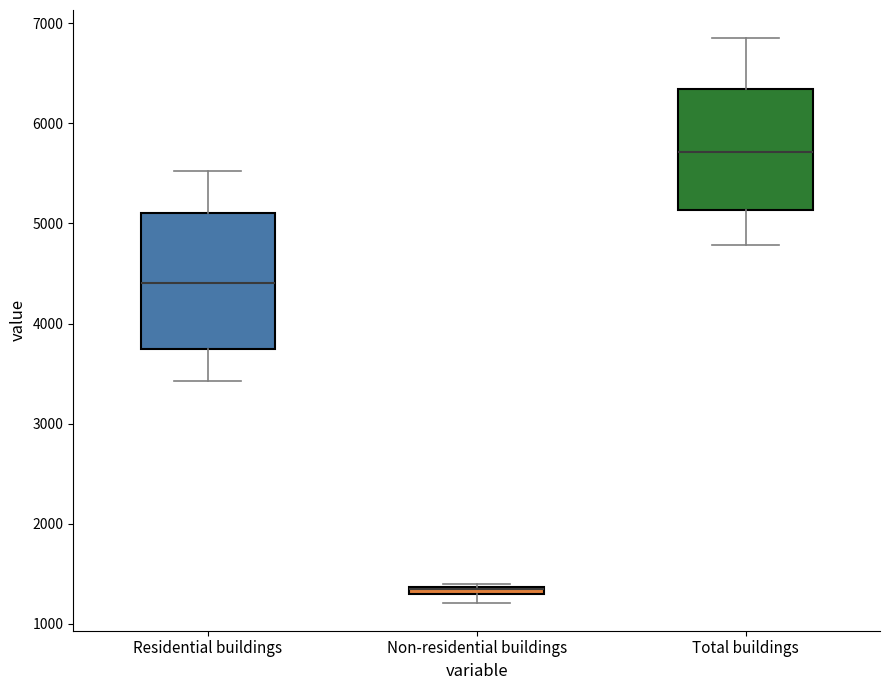

Comparing the boxes themselves (not the whiskers), which one is the tallest?

Residential buildings